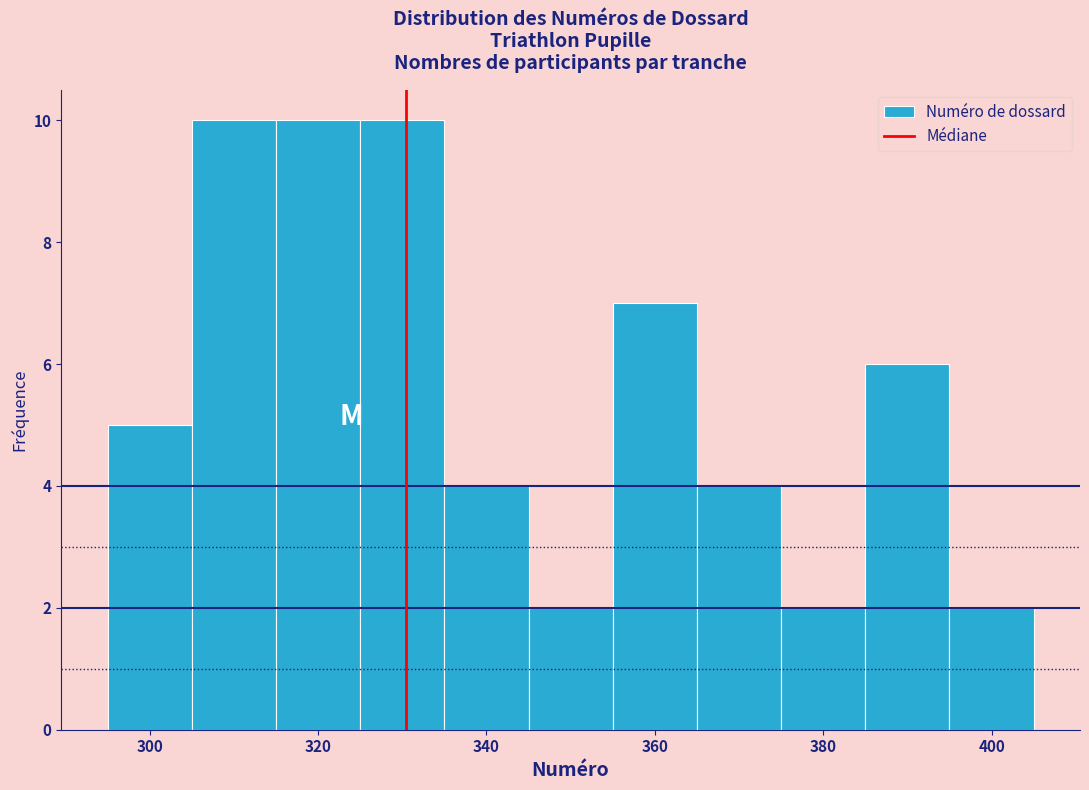

Reading left to right, list every bar in this chart as the range it spans on the x-axis followed by its height. Neither the bar edges nor the heights are printed on the chart, so give them approximately, as read against the axes.

295 to 305: 5
305 to 315: 10
315 to 325: 10
325 to 335: 10
335 to 345: 4
345 to 355: 2
355 to 365: 7
365 to 375: 4
375 to 385: 2
385 to 395: 6
395 to 405: 2